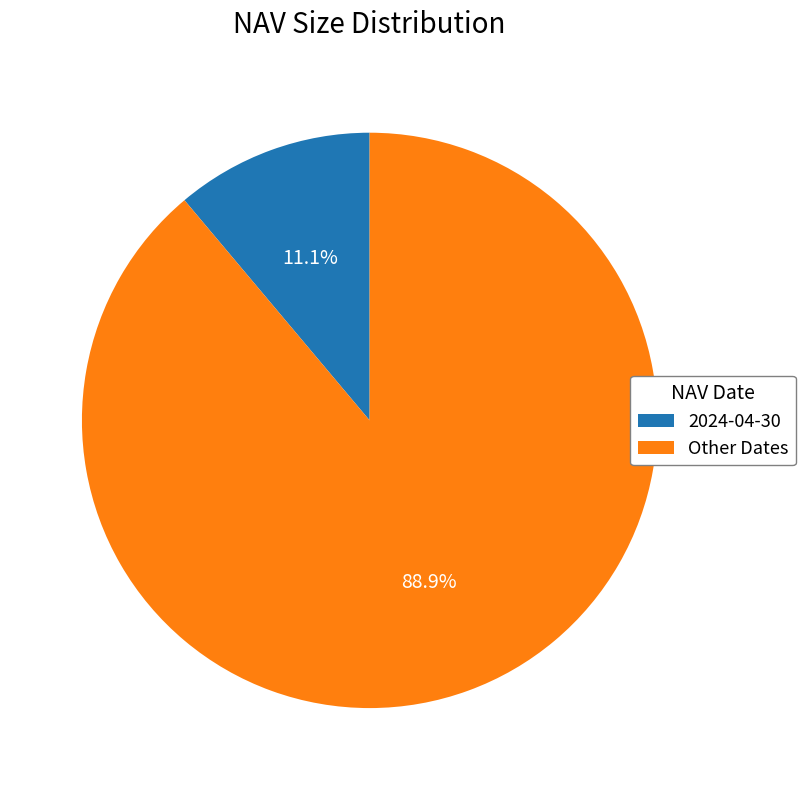

How much of the chart is everything except Other Dates?

11.1%